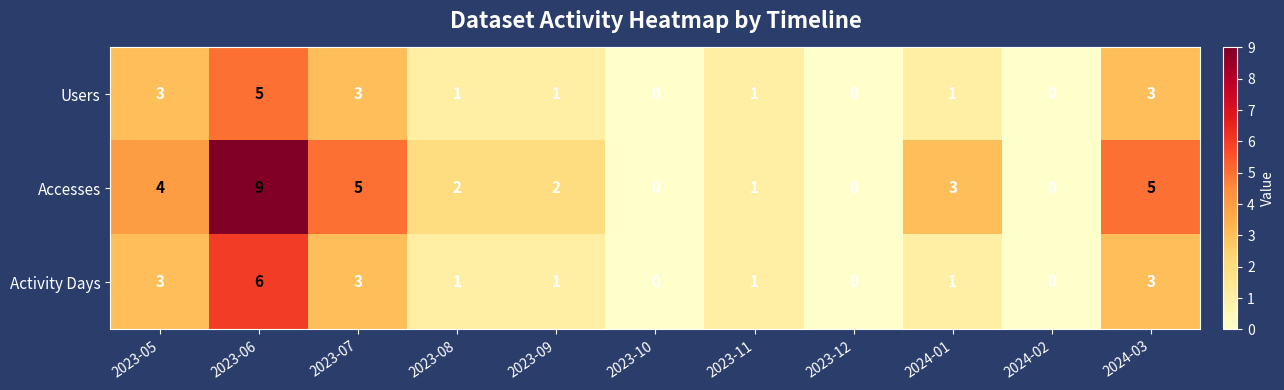

Where does the Activity Days series first go above 1?

2023-05